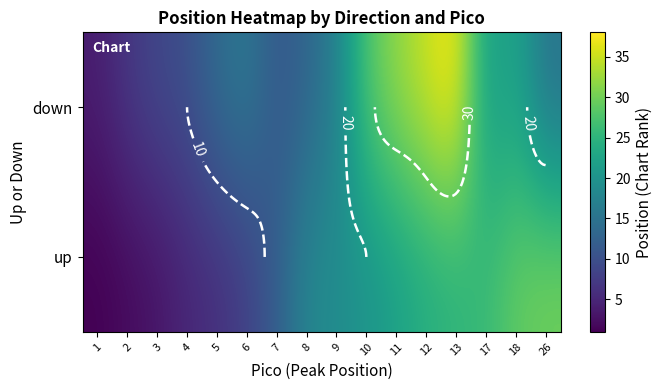

The down series shows 11 at 7. True or false?

True